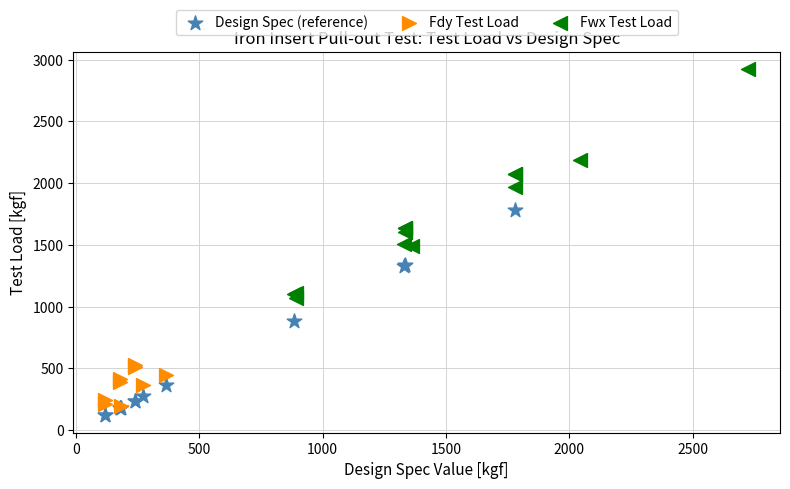

Which series has the widest spread of Y values?

Fwx Test Load